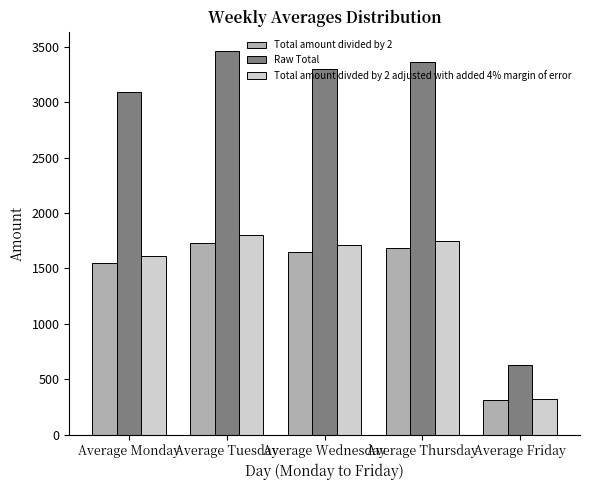

How many series are shown in this chart?

3